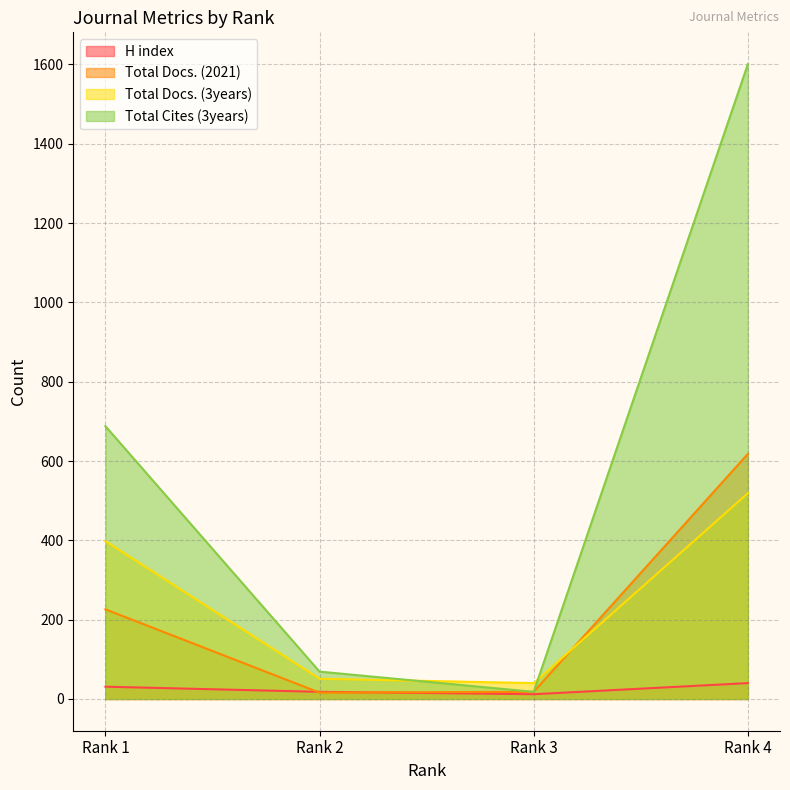

What is the difference between the maximum and minimum values in the Total Cites (3years) series?

1583